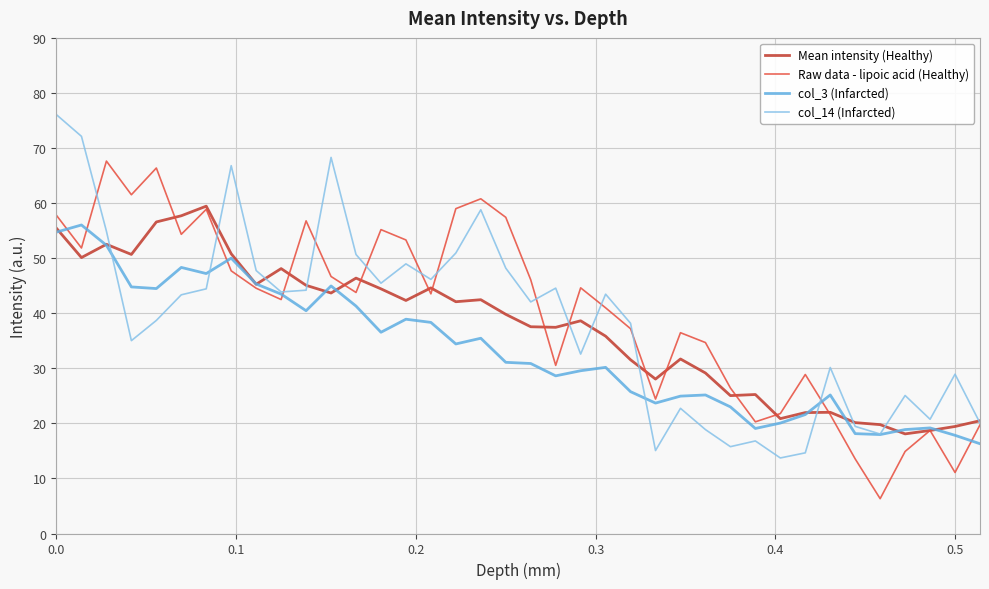

What is the maximum value for Mean intensity (Healthy)?

59.4